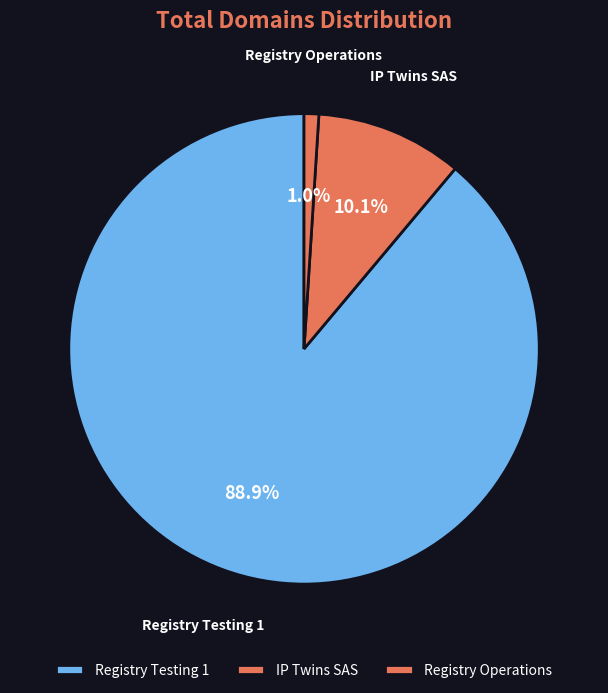

To the nearest percent, what percentage of the pie is IP Twins SAS?

10%